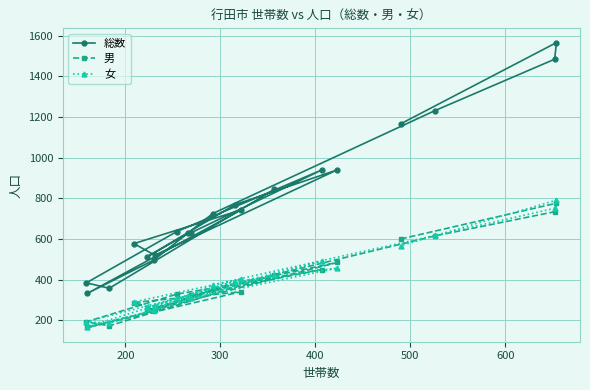

Which series has the largest total across all categories?

総数